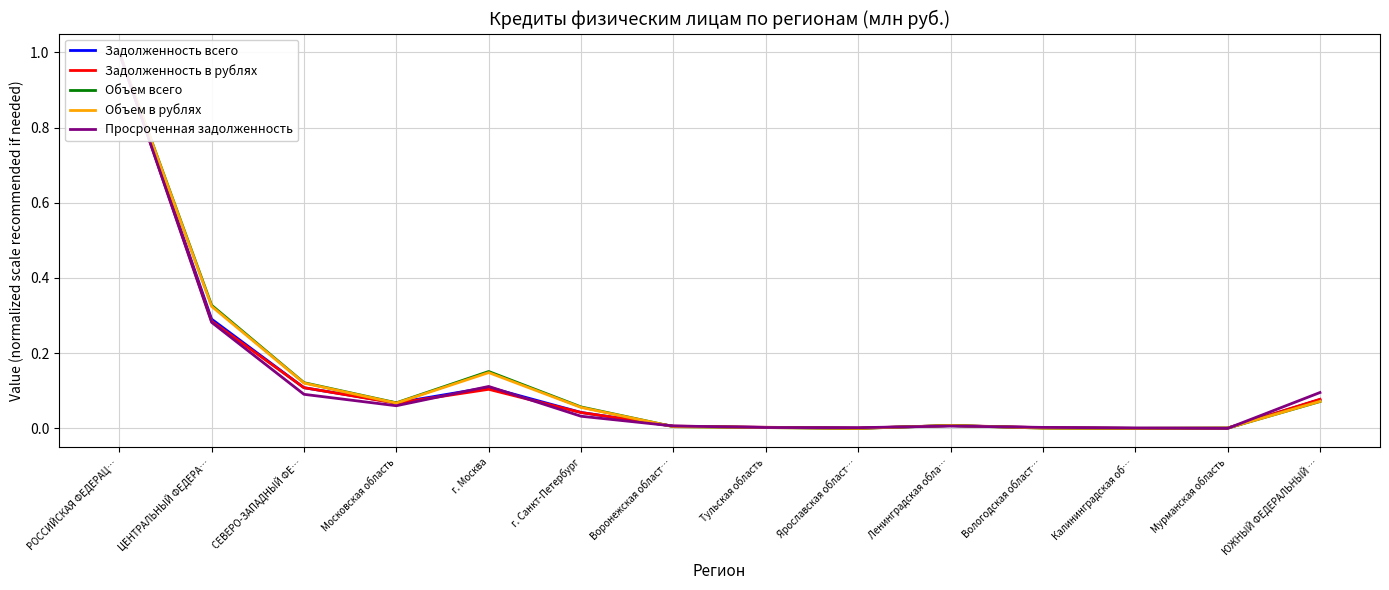

True or false: Просроченная задолженность has a value of 0.0 at Тульская область.

True